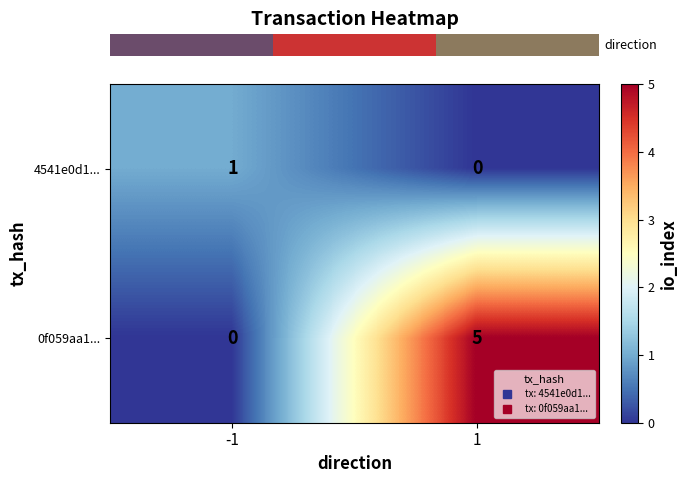

Which series has the largest total across all categories?

0f059aa1...